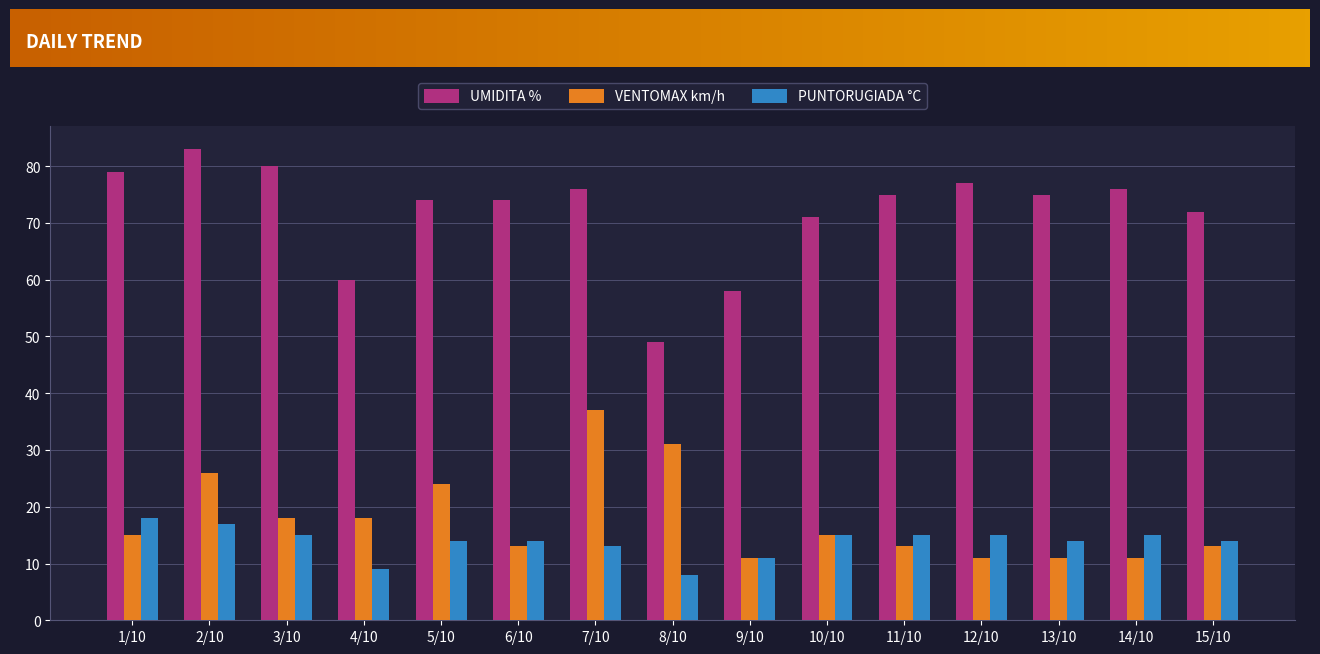

Reading right to left, transcribe all the data shown in this chart.

UMIDITA %: 15/10=72	14/10=76	13/10=75	12/10=77	11/10=75	10/10=71	9/10=58	8/10=49	7/10=76	6/10=74	5/10=74	4/10=60	3/10=80	2/10=83	1/10=79
VENTOMAX km/h: 15/10=13	14/10=11	13/10=11	12/10=11	11/10=13	10/10=15	9/10=11	8/10=31	7/10=37	6/10=13	5/10=24	4/10=18	3/10=18	2/10=26	1/10=15
PUNTORUGIADA °C: 15/10=14	14/10=15	13/10=14	12/10=15	11/10=15	10/10=15	9/10=11	8/10=8	7/10=13	6/10=14	5/10=14	4/10=9	3/10=15	2/10=17	1/10=18